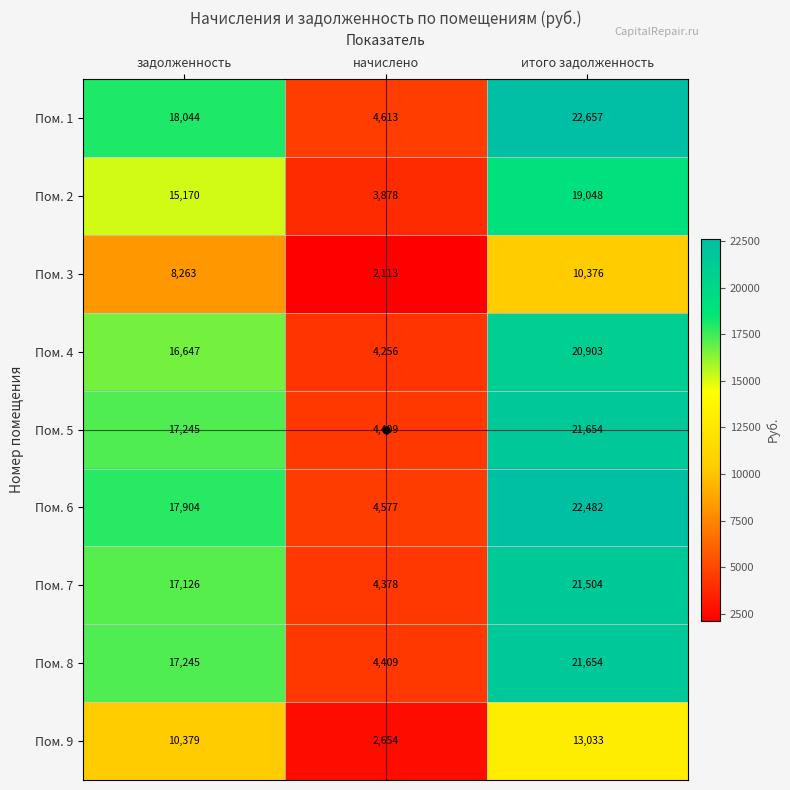

The Пом. 2 series shows 3878 at начислено. True or false?

True